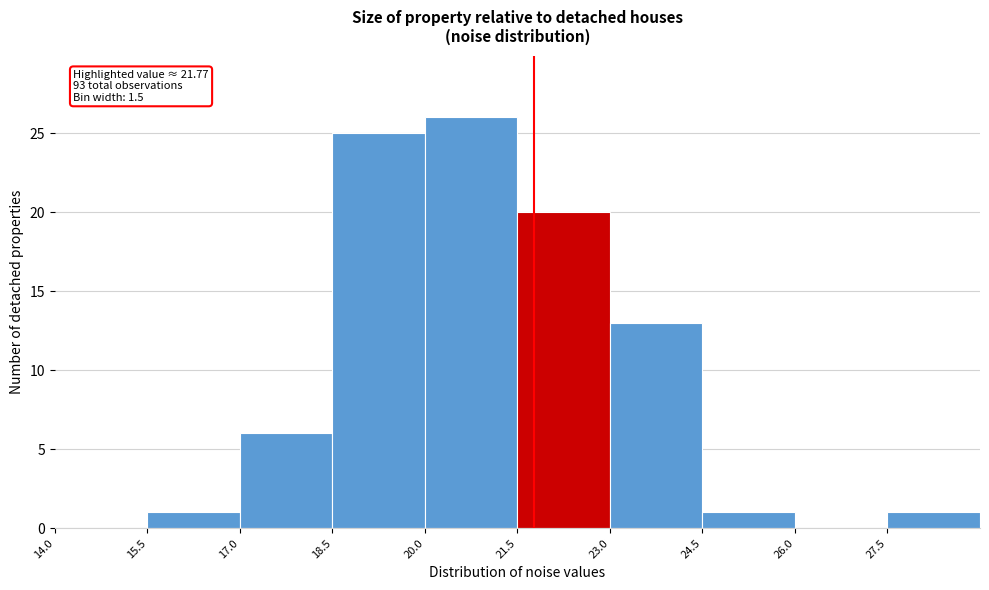

Over which range of the x-axis is the bar tallest?

20.0 to 21.5